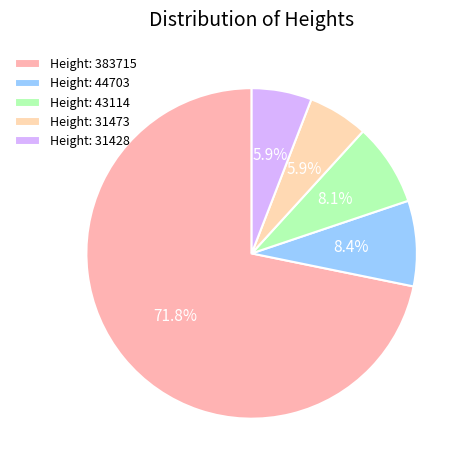

How many slices are in this pie chart?

5